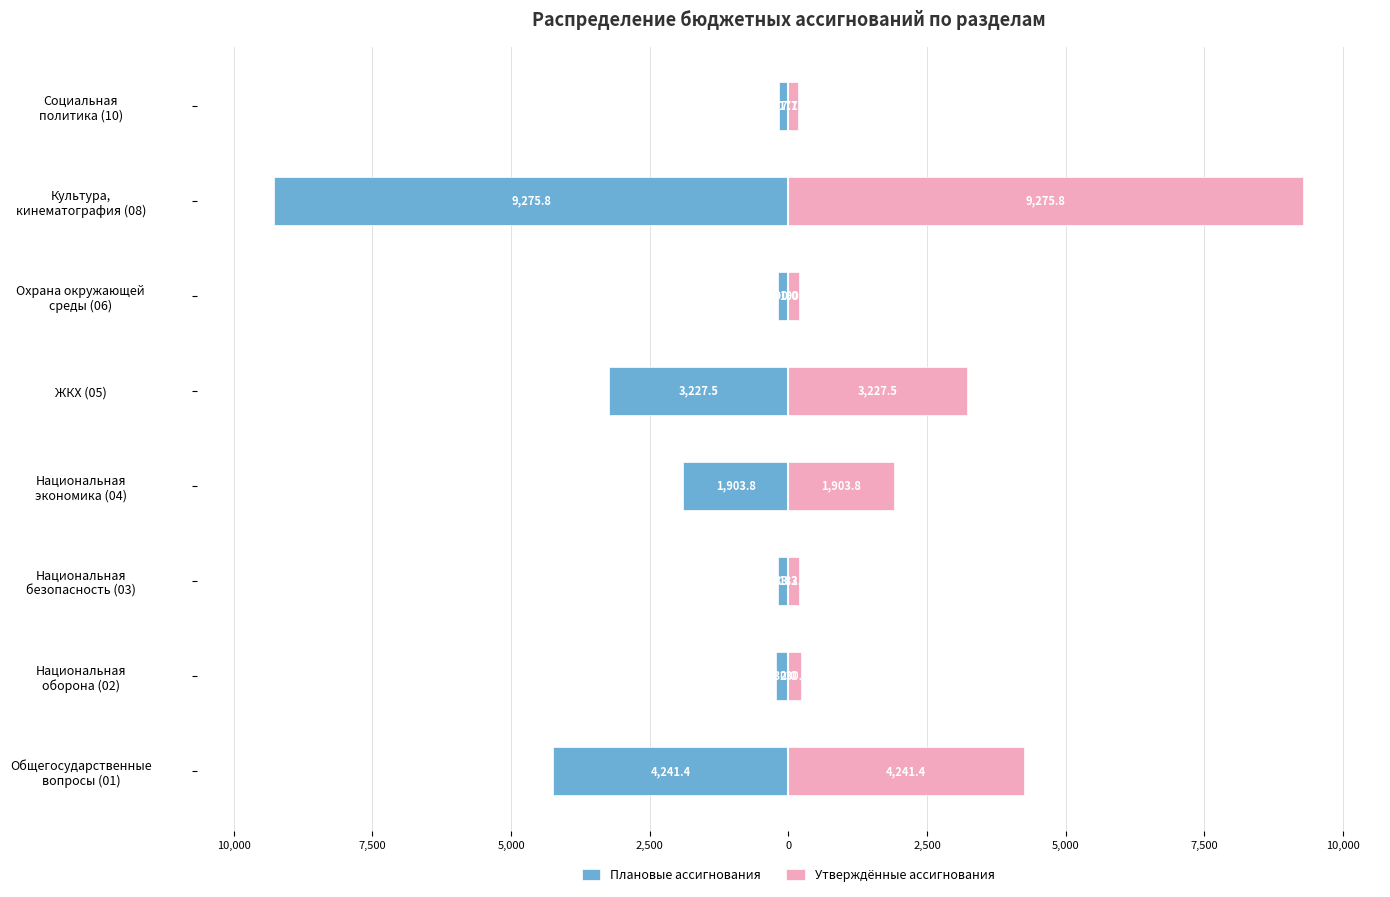

What is the sum of all Плановые ассигнования values?

-19428.8